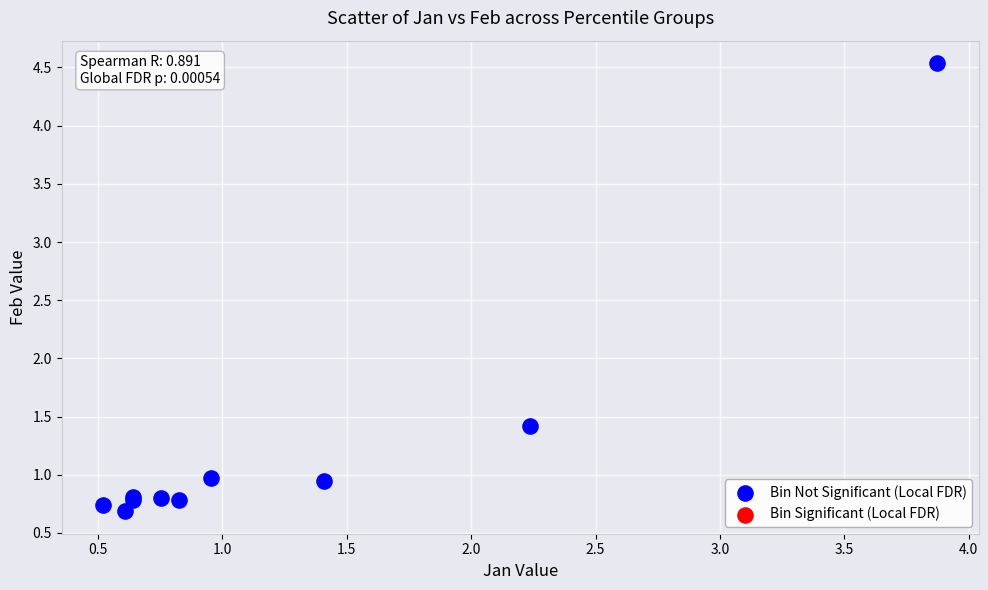

What Y value in the scatter plot is closest to 2?

1.4